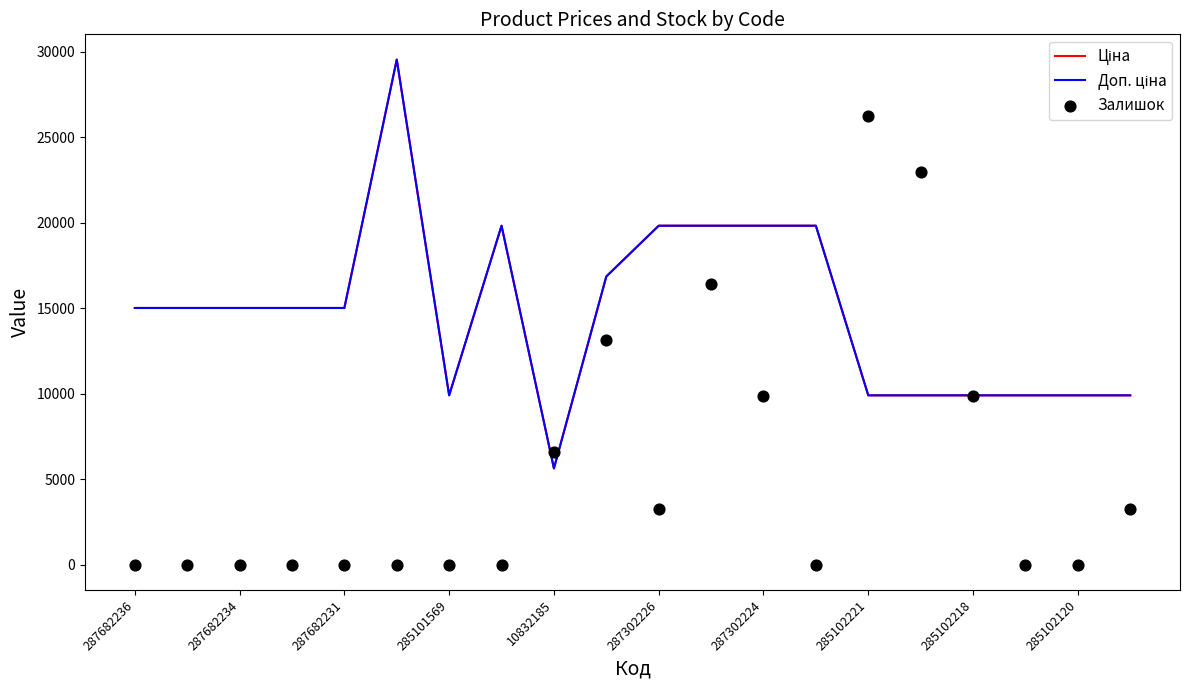

Is the value of Доп. ціна at 287682234 greater than the value of Залишок at 287682231?

Yes